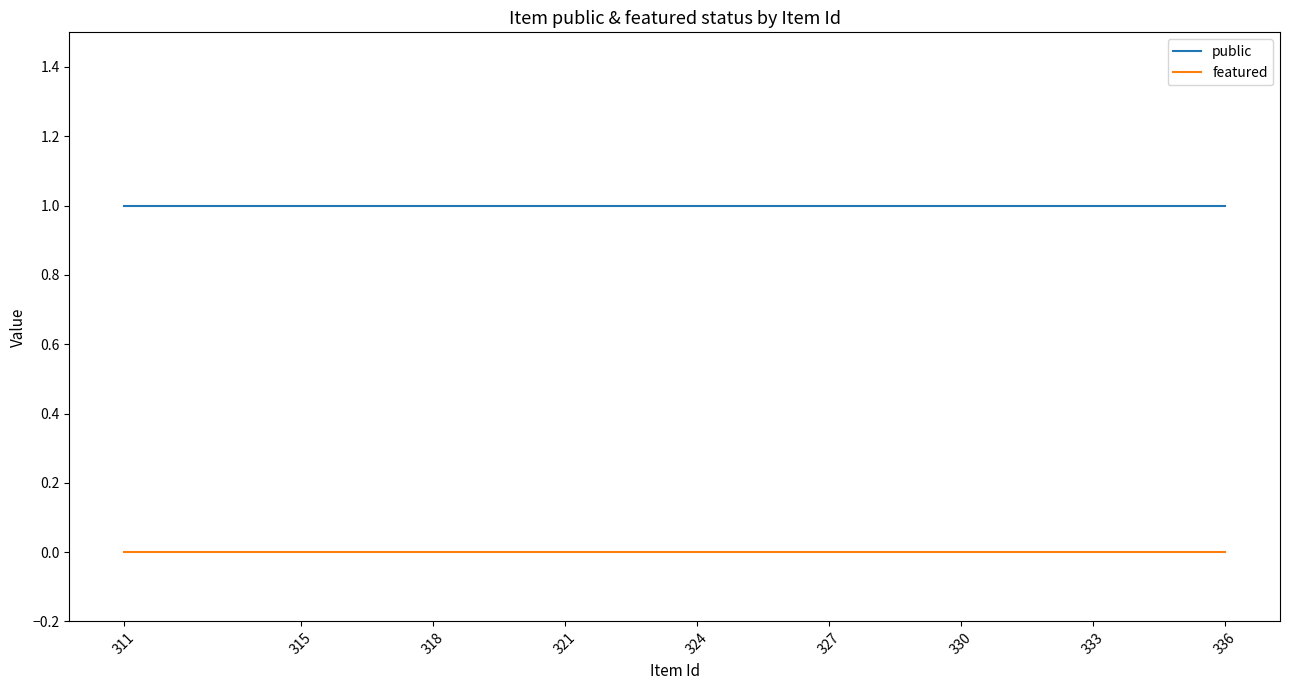

Which series has the largest total across all categories?

public